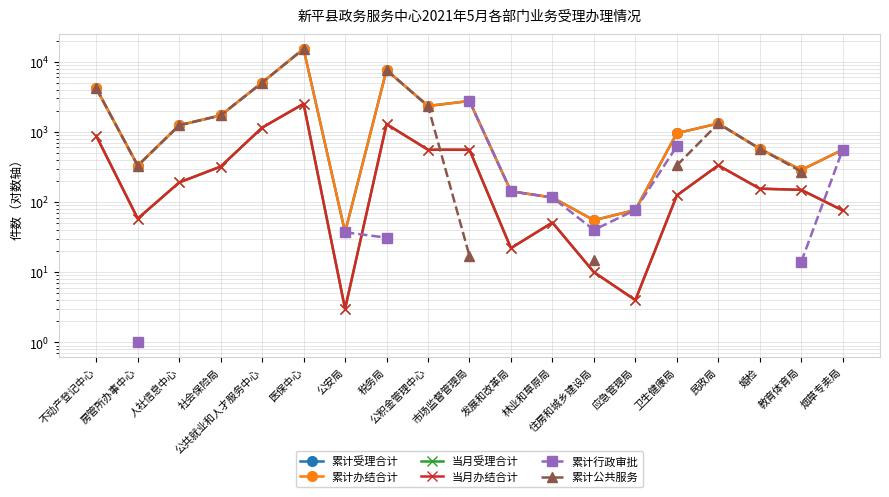

What value does the 当月受理合计 series have at 住房和城乡建设局?

10.0